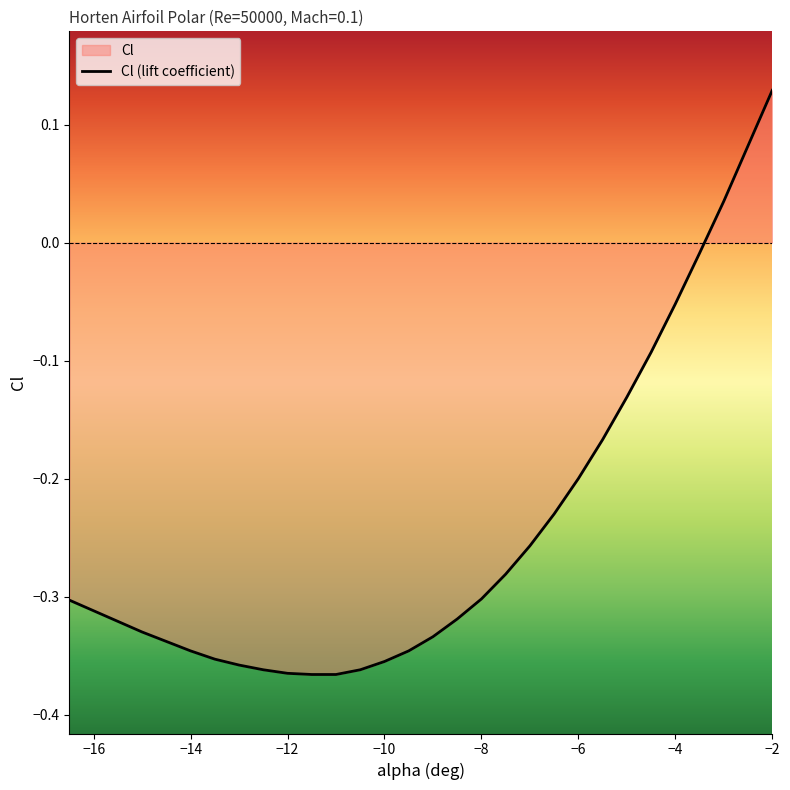

Read the value at −16.

-0.3